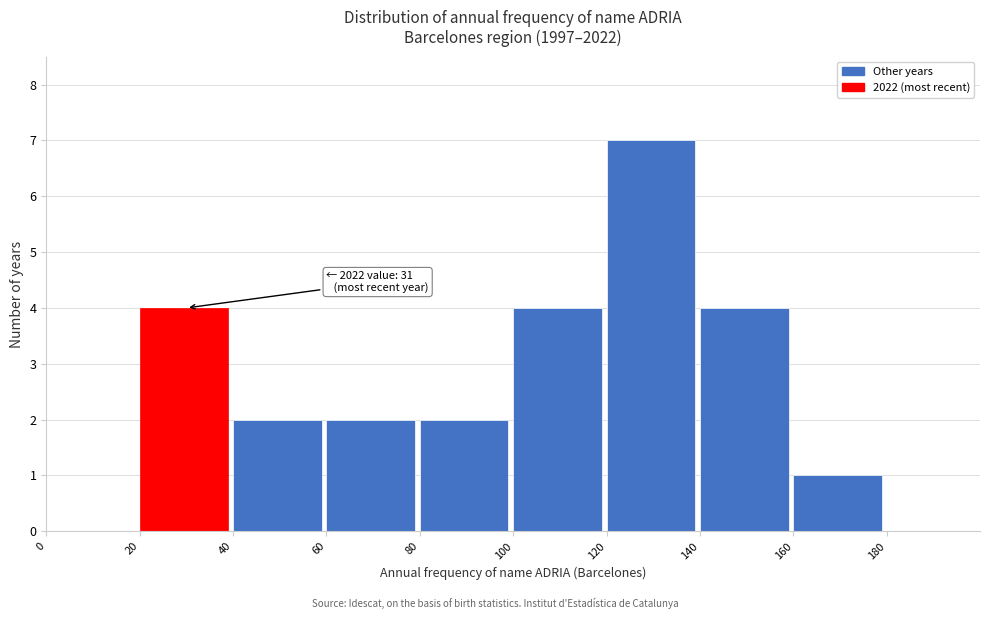

Which range on the x-axis has the tallest bar?

120 to 140